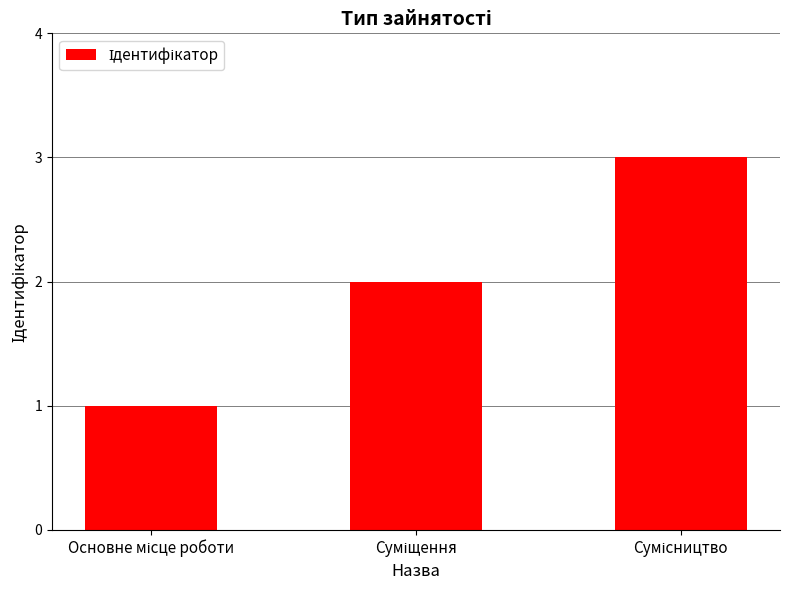

What is the greatest value displayed?

3